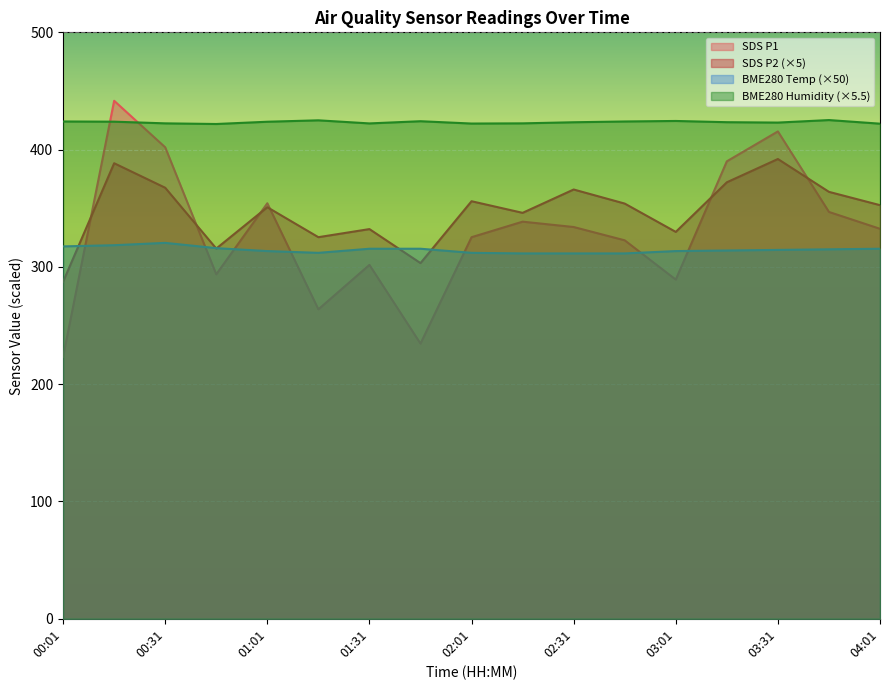

What is the smallest value displayed?

223.4